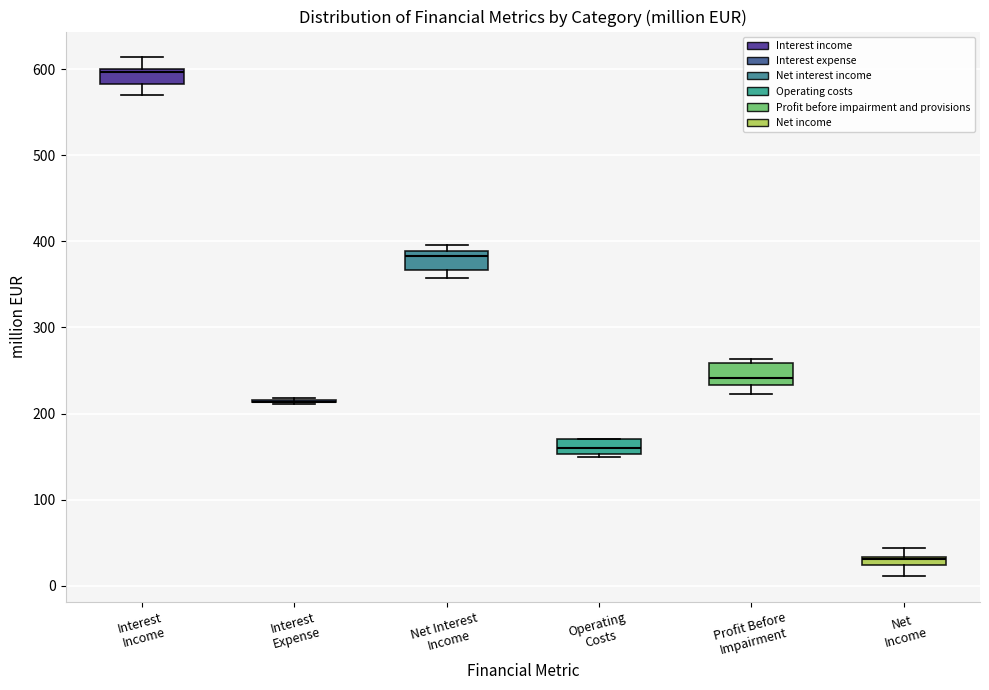

Where does the lower whisker of the box for Interest Income end on the y-axis? The values are not printed on the chart, so give them approximately, as read against the axis.

570